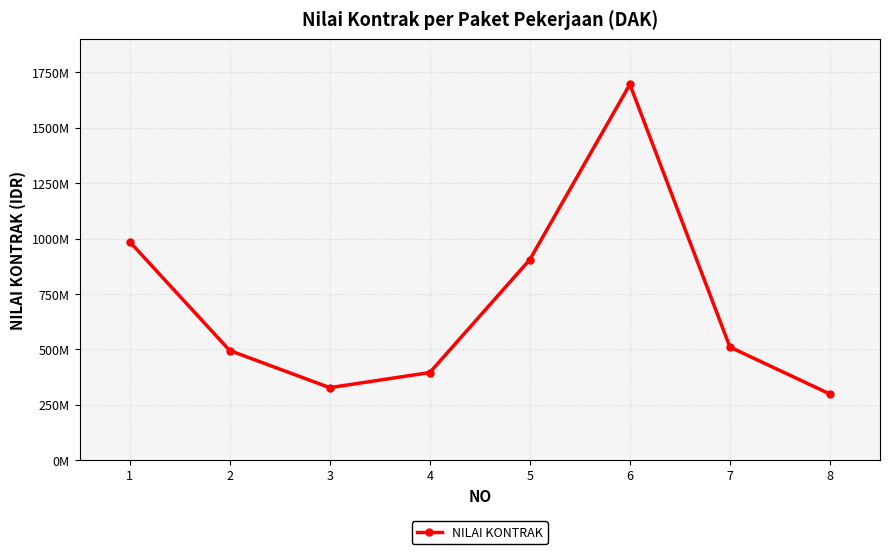

Is this an area chart (filled region under the line)?

No